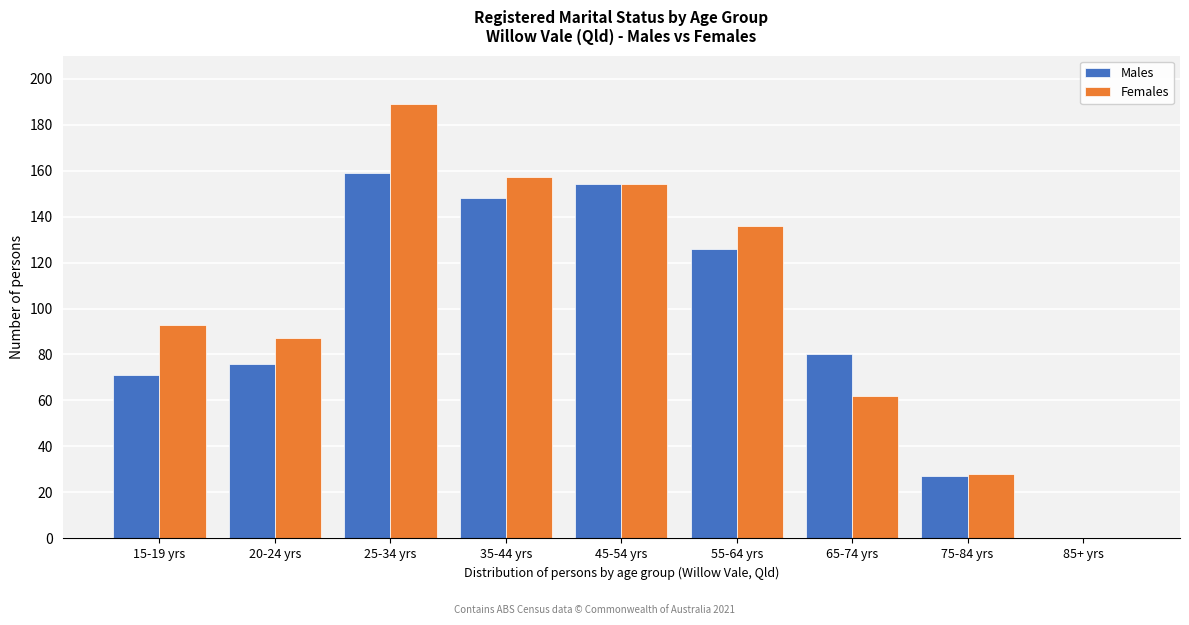

Reading right to left, transcribe all the data shown in this chart.

Males: 85+ yrs=0	75-84 yrs=27	65-74 yrs=80	55-64 yrs=126	45-54 yrs=154	35-44 yrs=148	25-34 yrs=159	20-24 yrs=76	15-19 yrs=71
Females: 85+ yrs=0	75-84 yrs=28	65-74 yrs=62	55-64 yrs=136	45-54 yrs=154	35-44 yrs=157	25-34 yrs=189	20-24 yrs=87	15-19 yrs=93